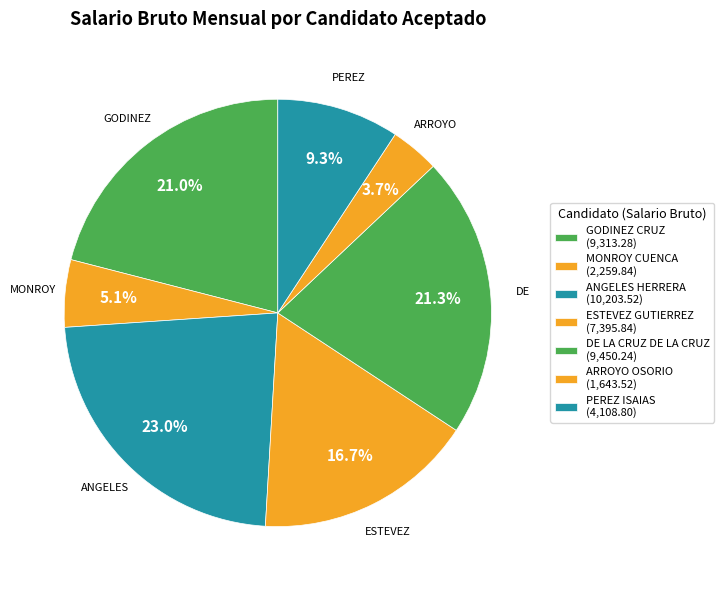

Does any single category account for the majority?

No